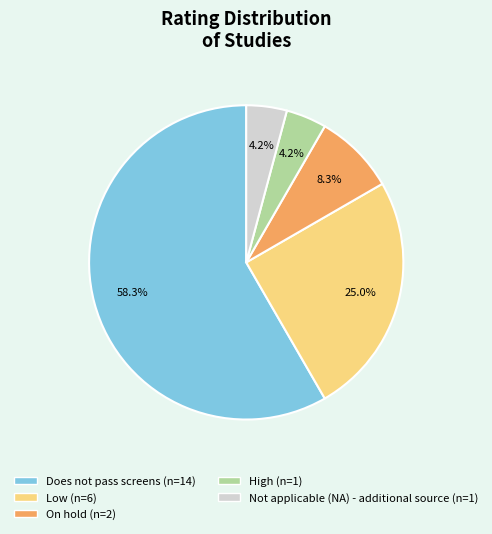

Does Not applicable (NA) - additional source represent more than half of the total?

No